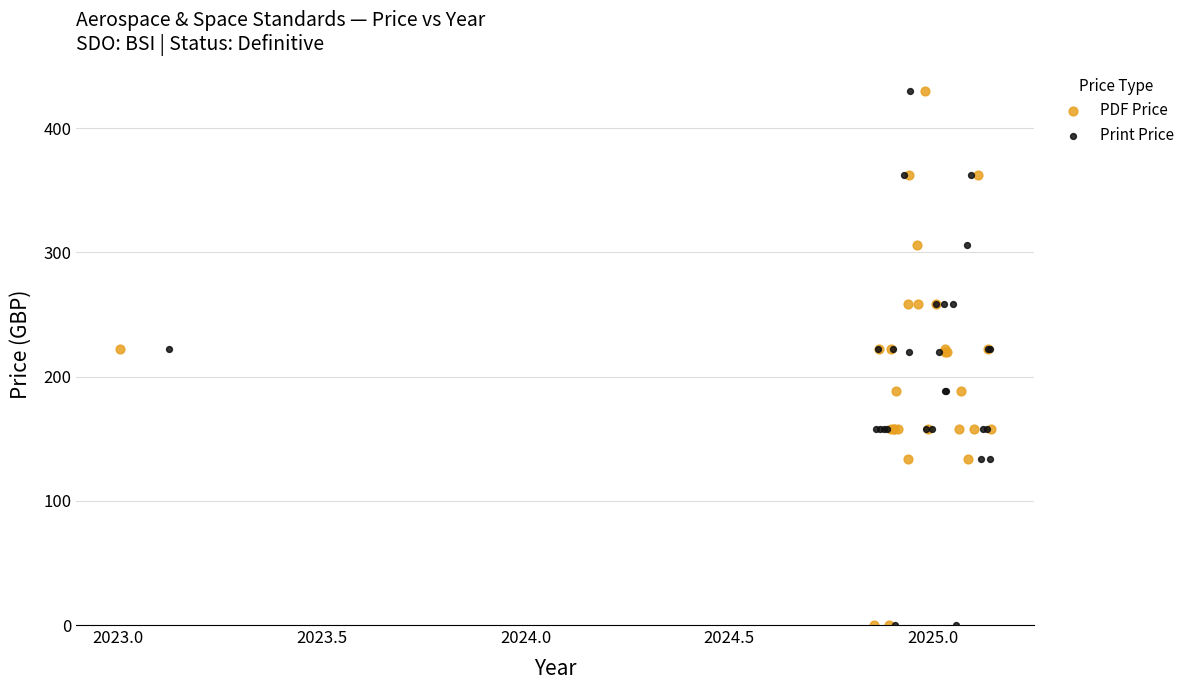

What are all the series names shown in the legend?

PDF Price, Print Price